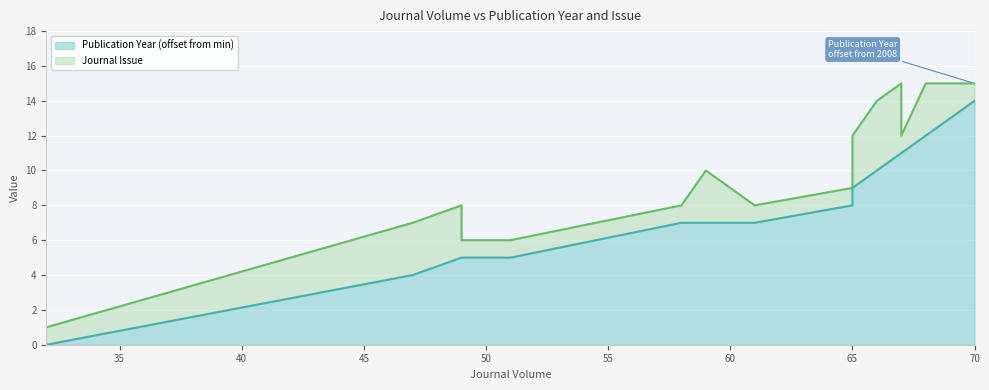

Count the number of values greater than 7.

7